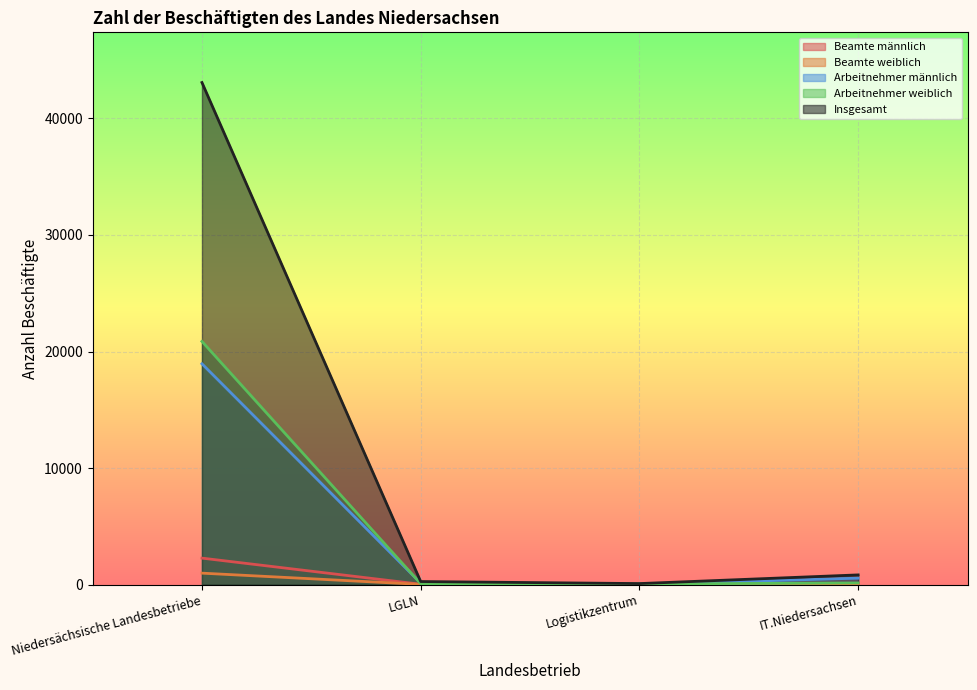

What is the label of the 4th point from the right?

Niedersächsische Landesbetriebe